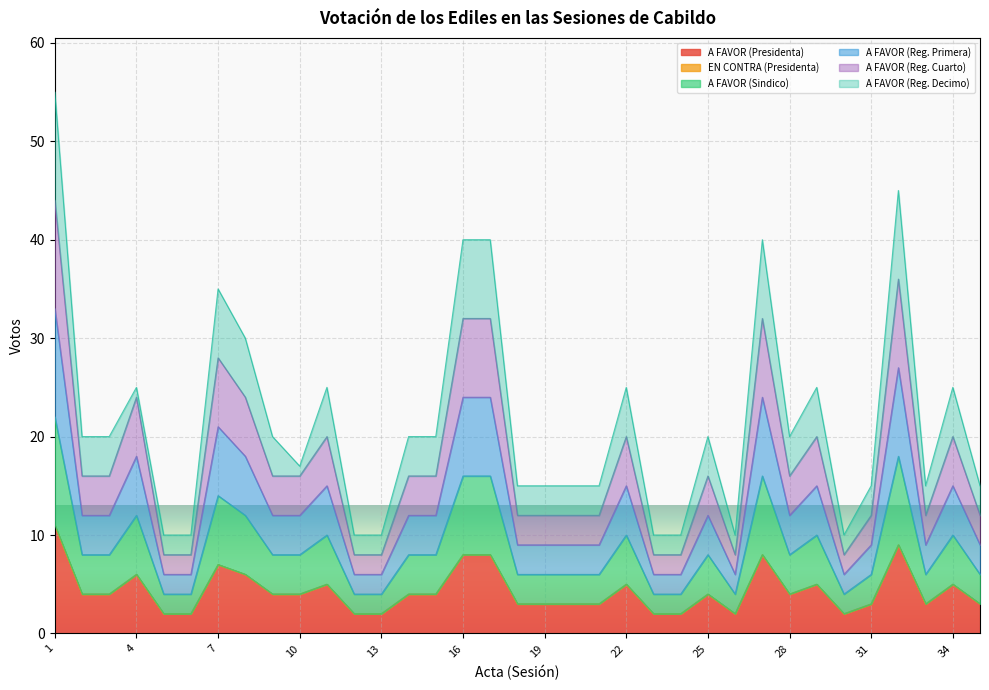

What is the maximum value for A FAVOR (Sindico)?

11